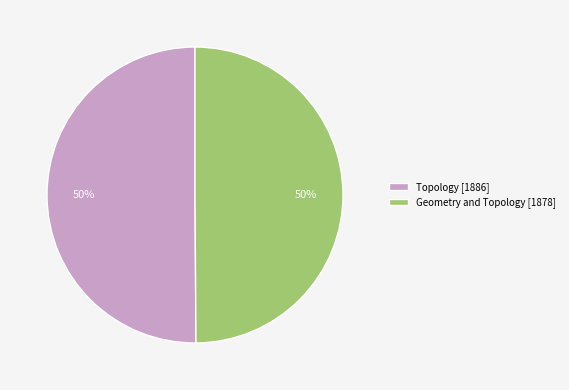

The Geometry and Topology [1878] slice represents 50% of the pie. True or false?

True